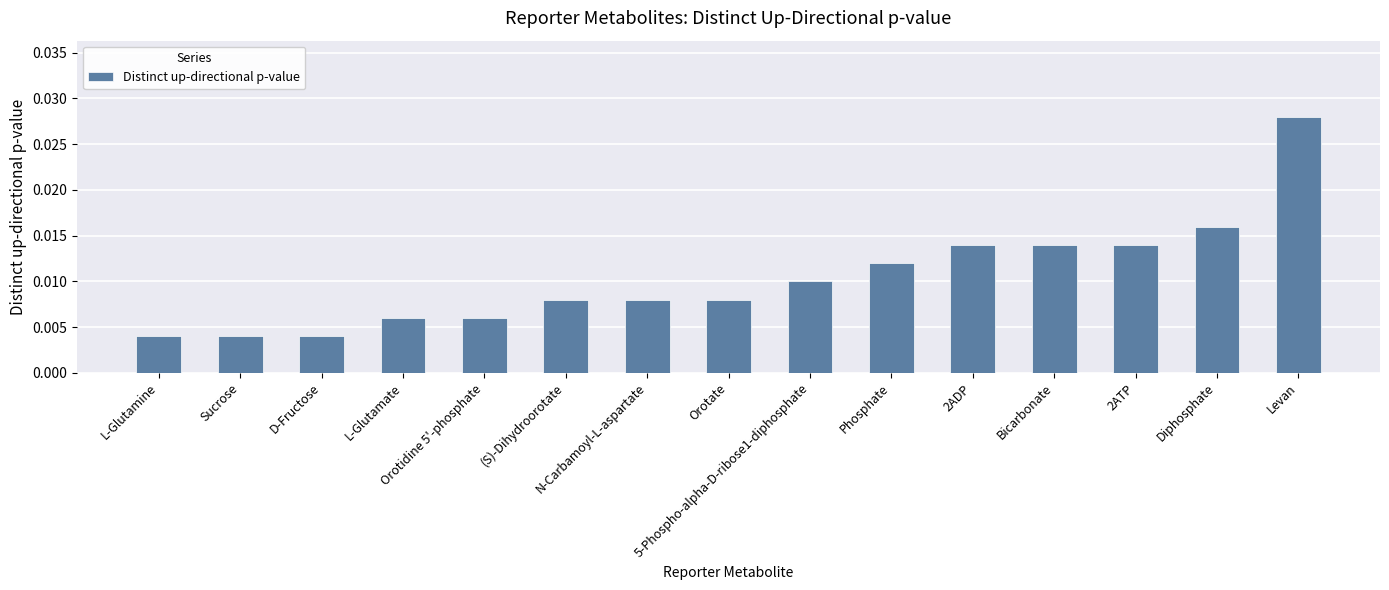

What position from the right is (S)-Dihydroorotate?

10